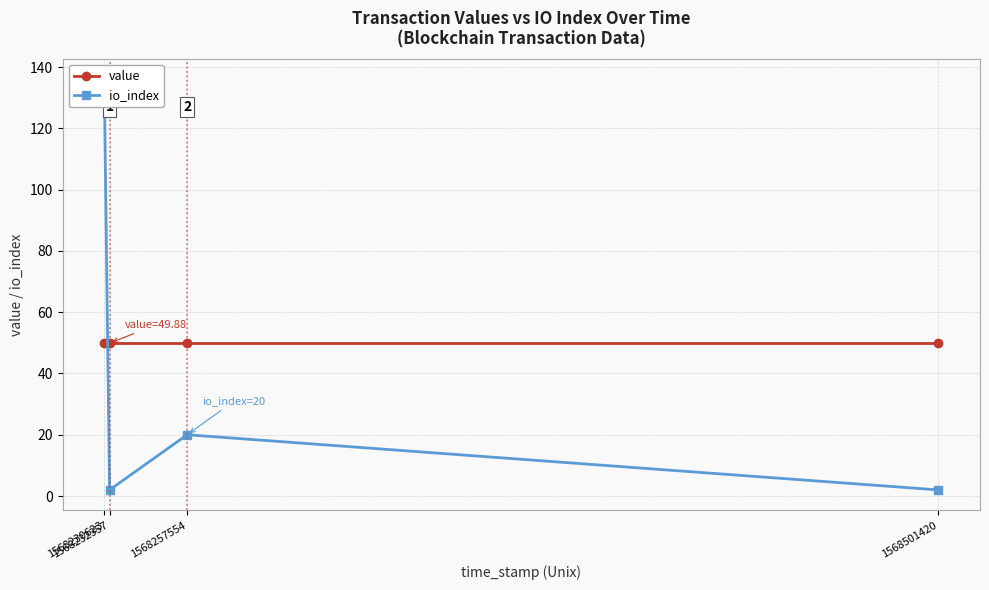

After their last crossing, which series has the higher values: value or io_index?

value